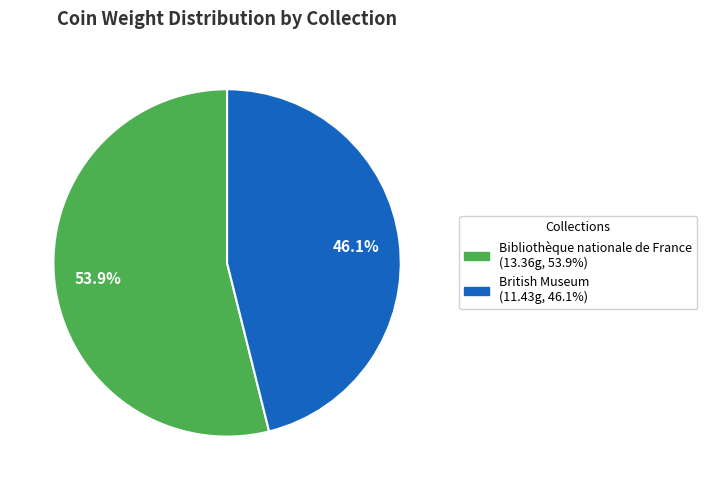

Which category has the biggest portion of the pie?

Bibliothèque nationale de France